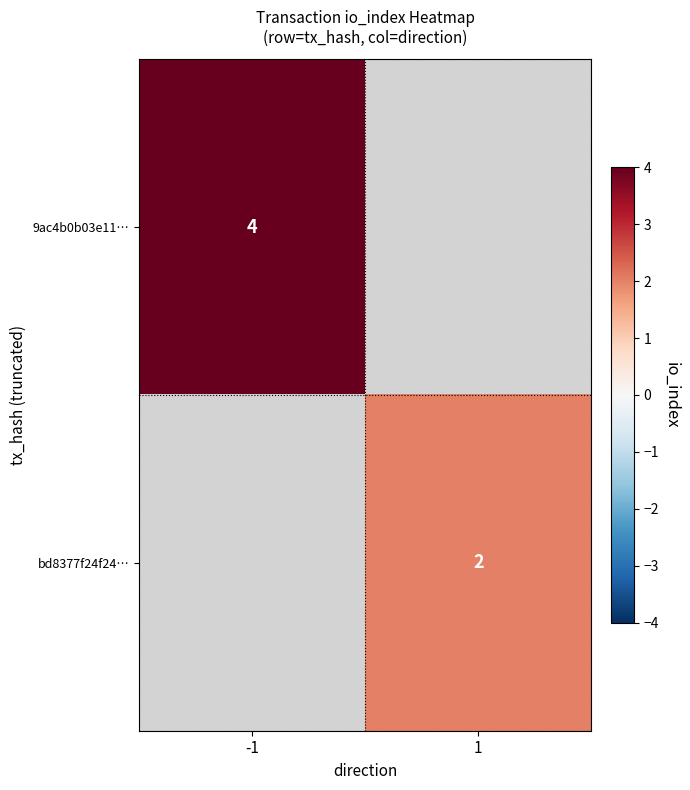

Between 1 and -1, which is larger?

-1